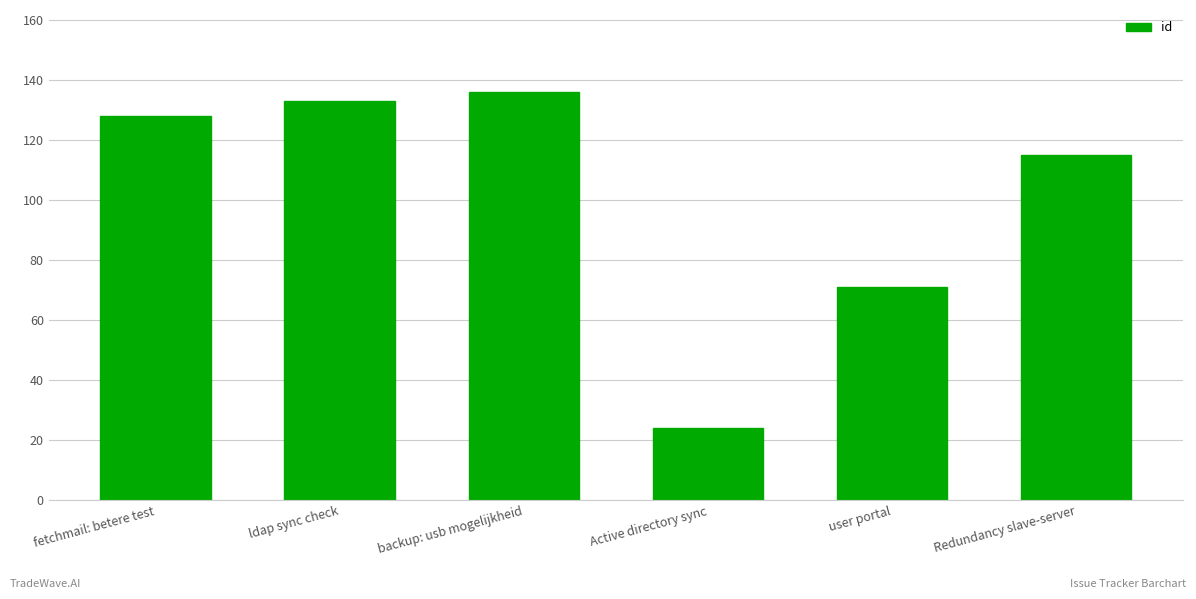

Where is the data nearest to the value 80?

user portal